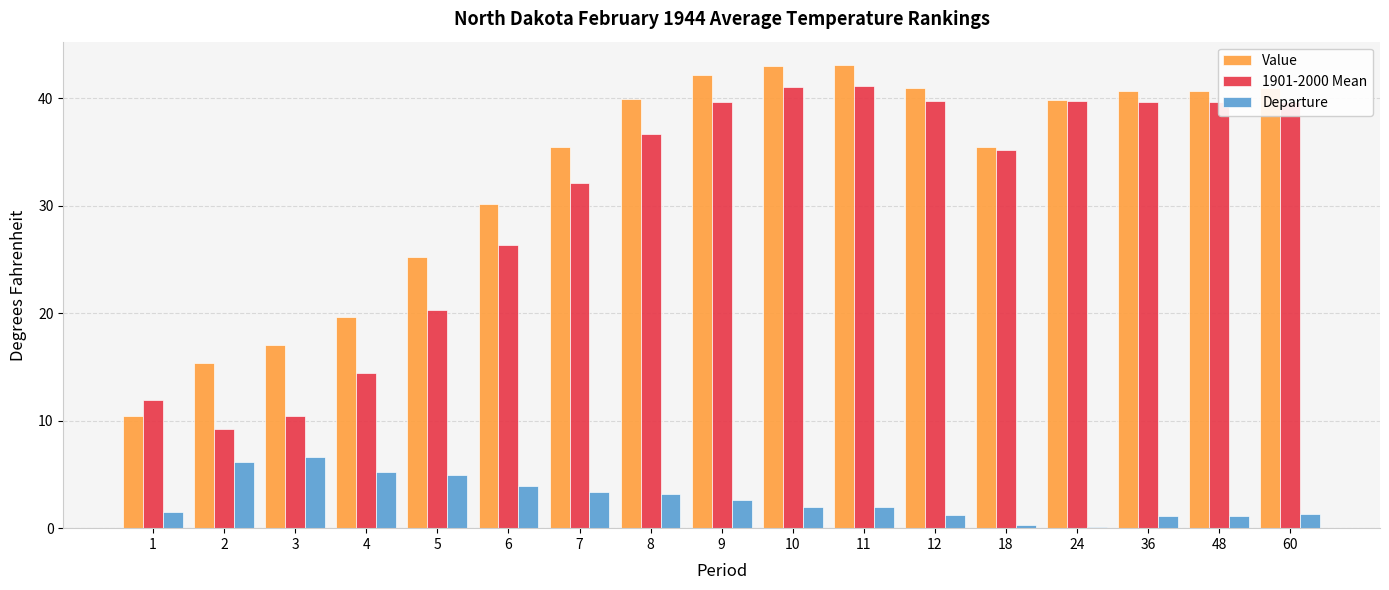

Is the value of Value at 5 greater than the value of Departure at 4?

Yes